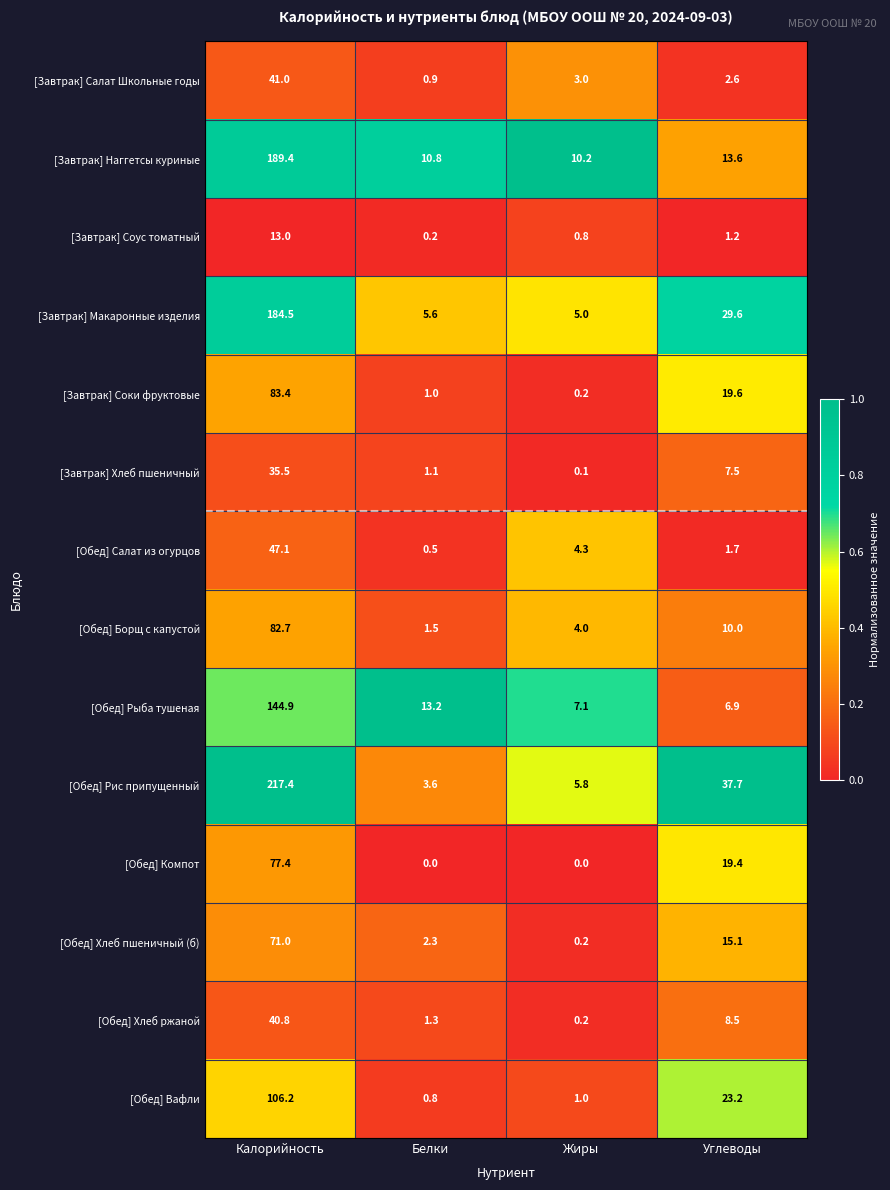

At which label is [Обед] Хлеб пшеничный (б) closest to 35?

Углеводы